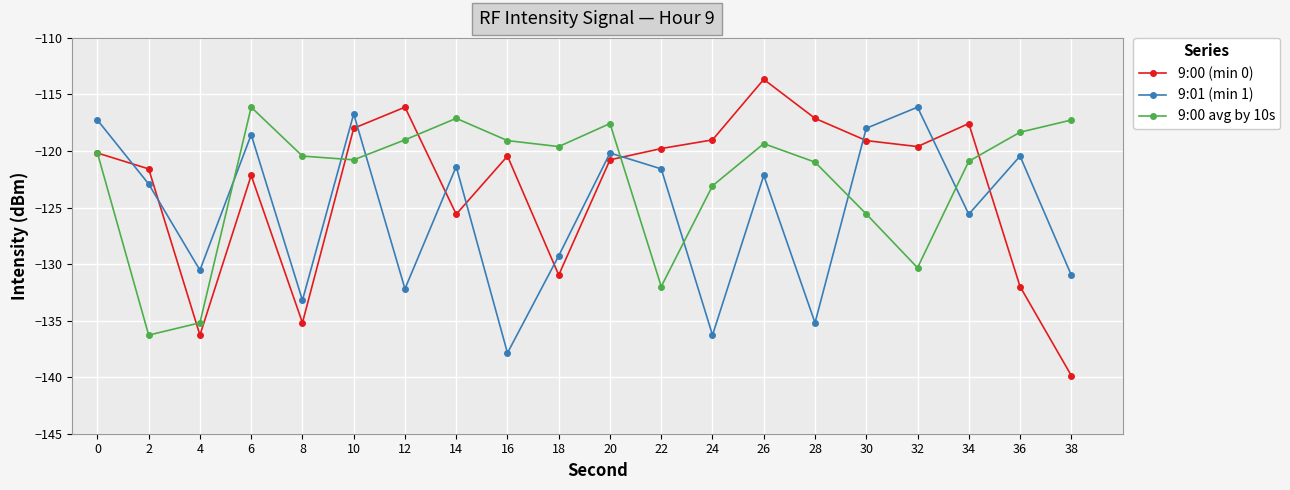

Does the chart have visible grid lines?

Yes